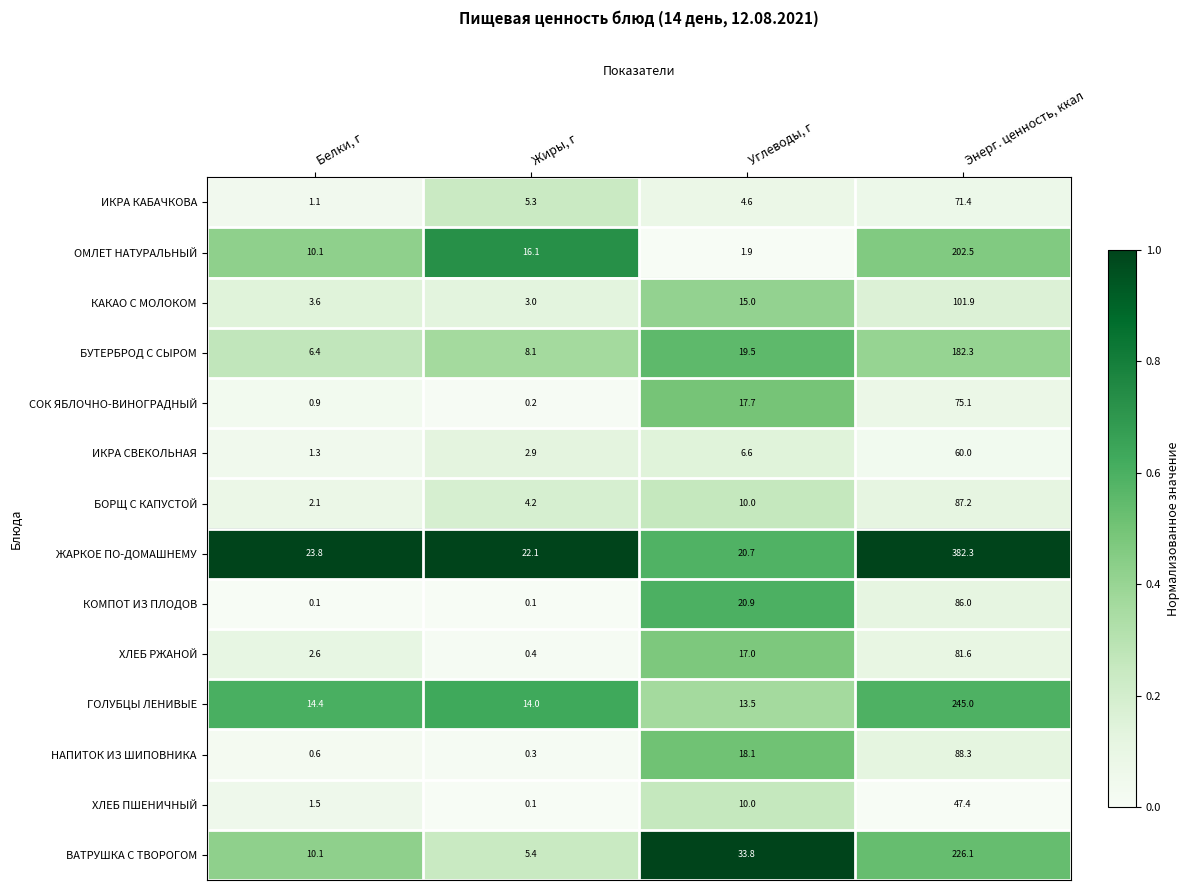

Which series has the largest total across all categories?

ЖАРКОЕ ПО-ДОМАШНЕМУ